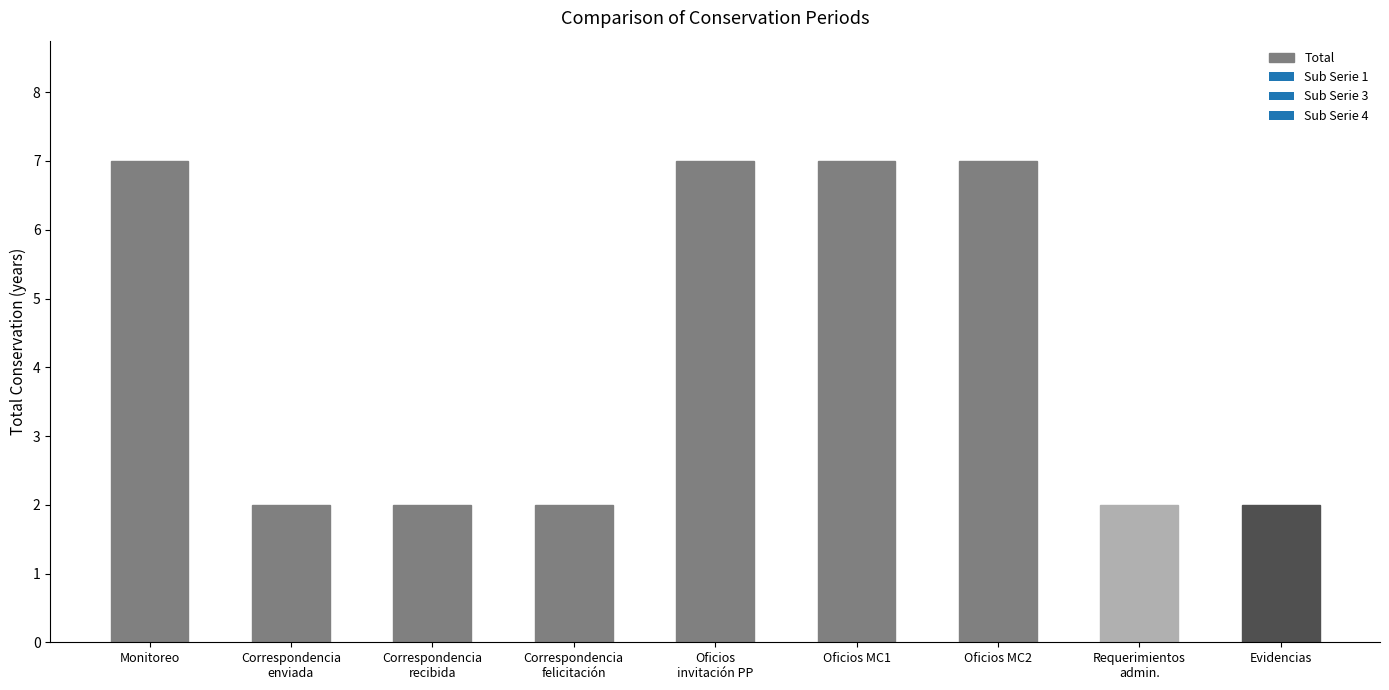

Does the chart contain stacked bars?

No